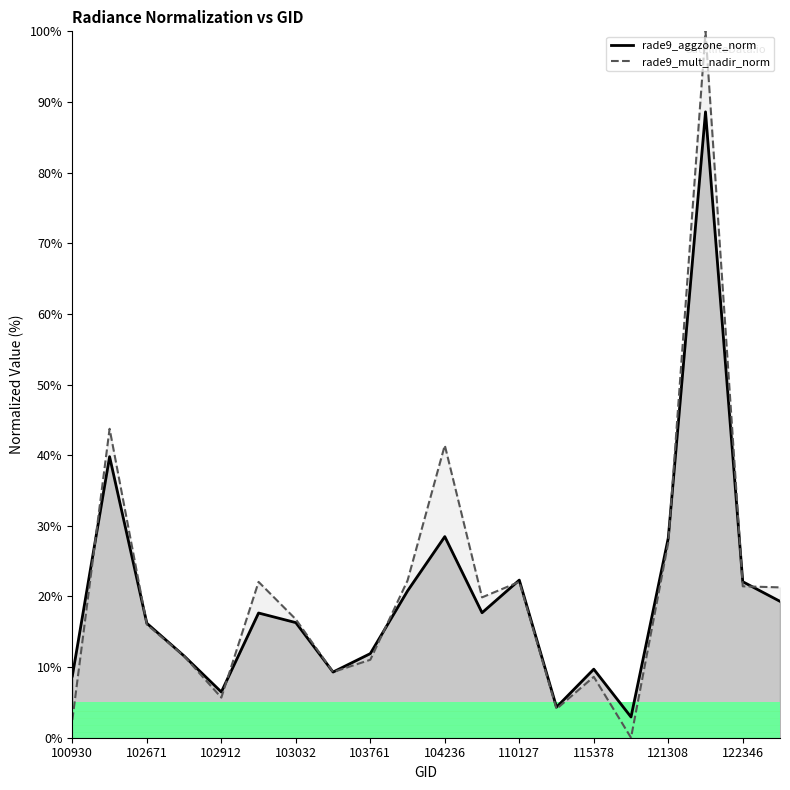

Reading right to left, extract all data points from this chart.

rade9_aggzone_norm: 19.3	22.1	88.6	28.3	2.9	9.7	4.3	22.3	17.7	28.5	20.8	11.9	9.3	16.3	17.7	6.5	11.6	16.2	39.8	8.7
rade9_mult_nadir_norm: 21.3	21.4	100.0	27.6	0.0	8.6	4.1	22.1	19.9	41.4	22.3	11.0	9.3	16.8	22.1	5.7	11.6	16.0	43.7	2.5